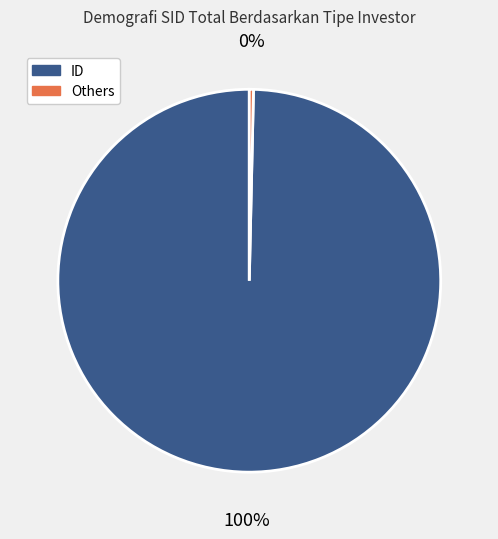

How many slices are in this pie chart?

2